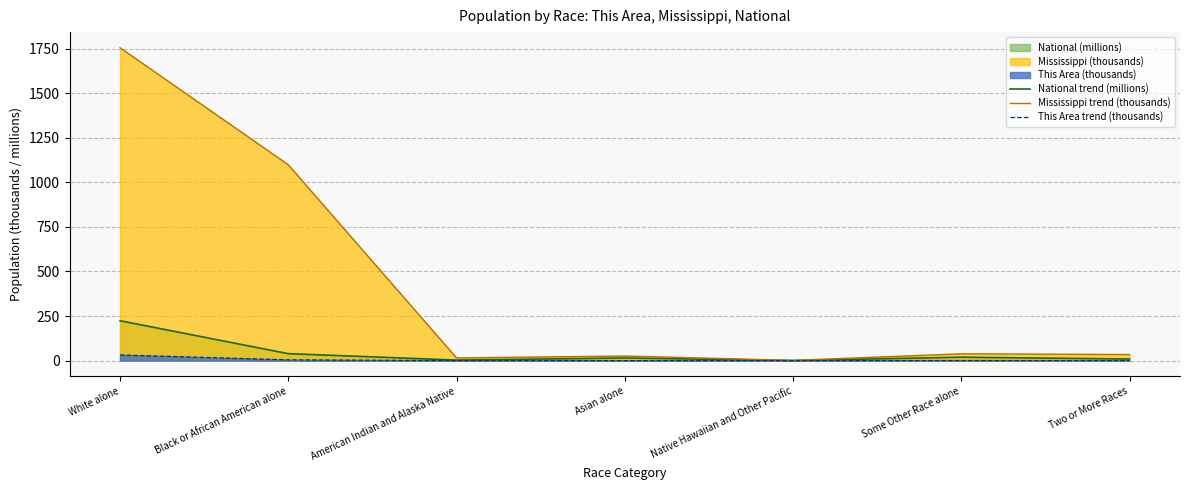

True or false: This Area trend (thousands) has more than 1 points higher than both neighbors.

True